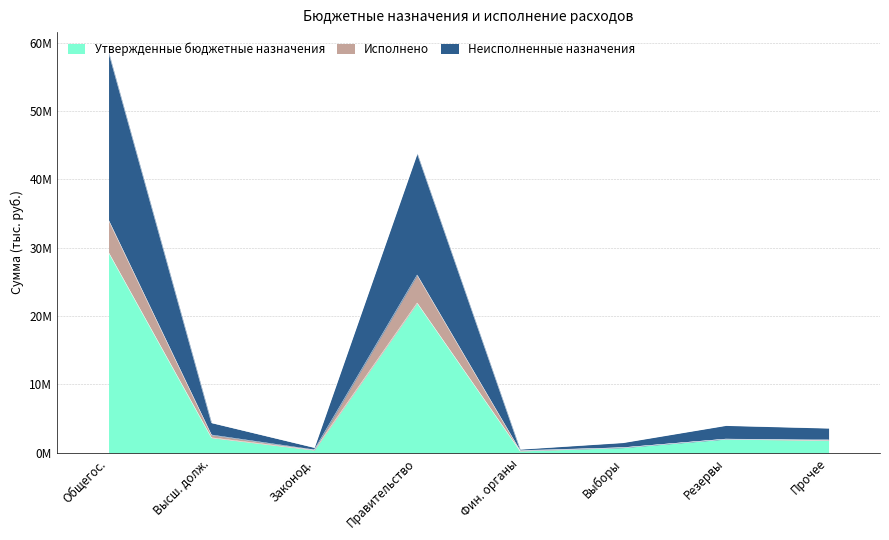

True or false: Утвержденные бюджетные назначения and Неисполненные назначения cross at least once.

False